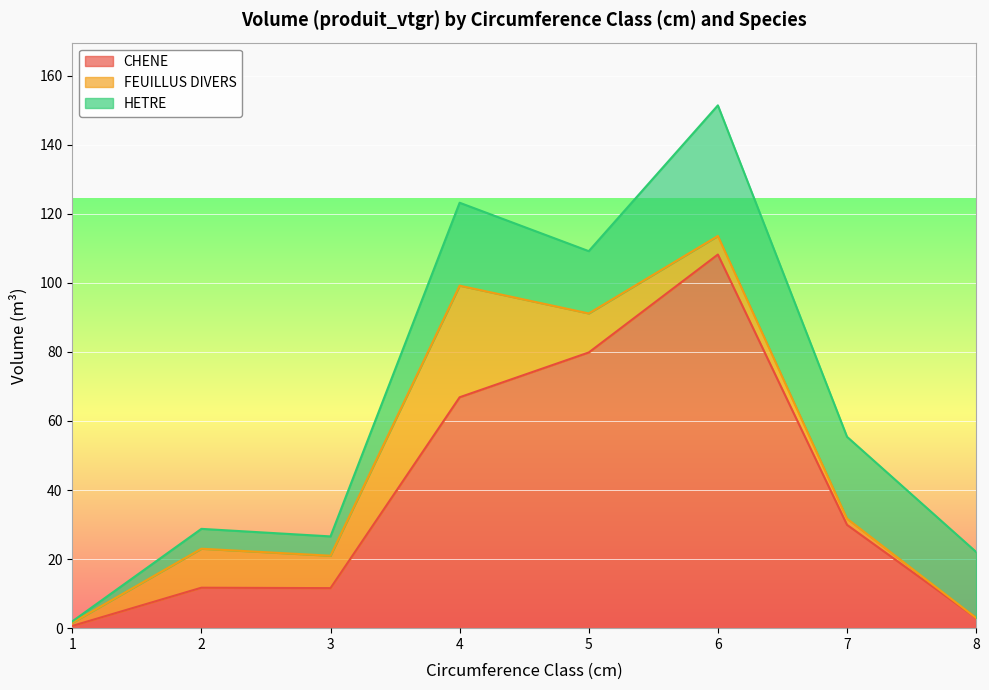

What is the difference between the CHENE values at 7 and 4?

36.9